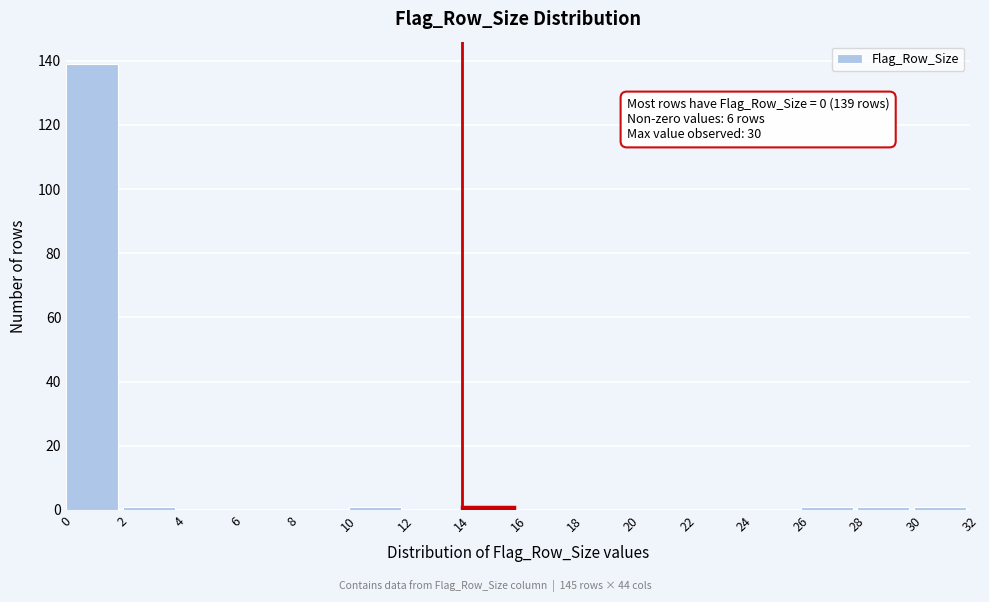

Which range on the x-axis has the tallest bar?

0 to 2